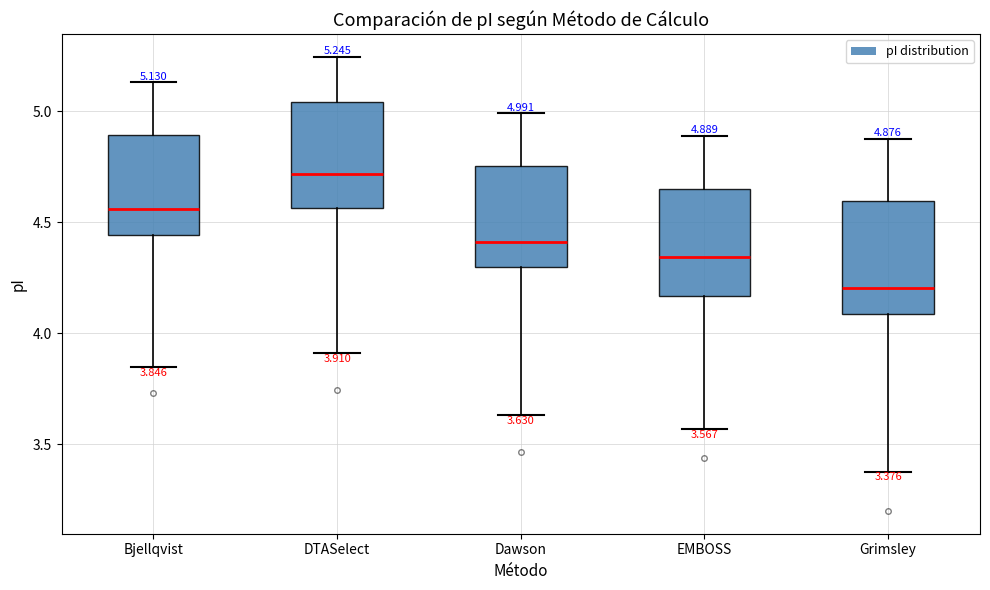

Which box's median line is the lowest?

Grimsley